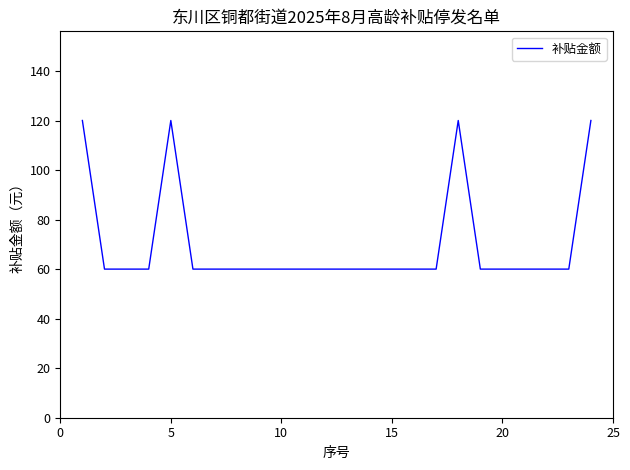

What is the difference between the maximum and minimum values?

60